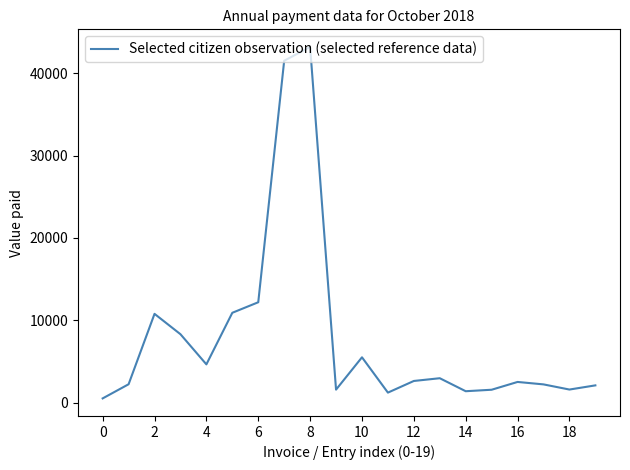

What is the difference between the maximum and minimum values?

42662.9